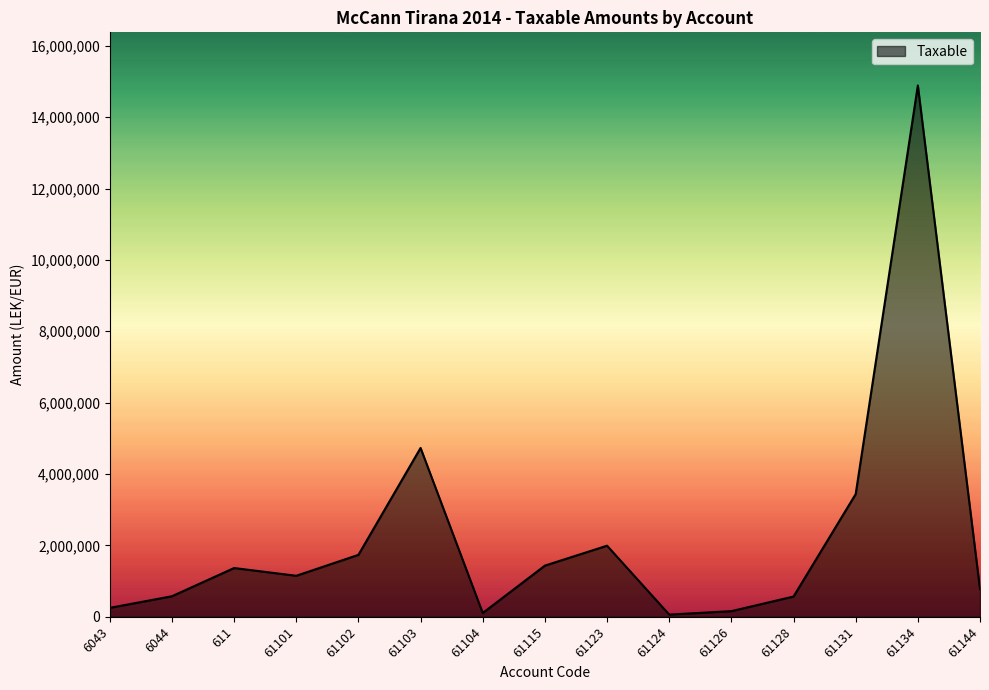

How many values are below 1149043?

7